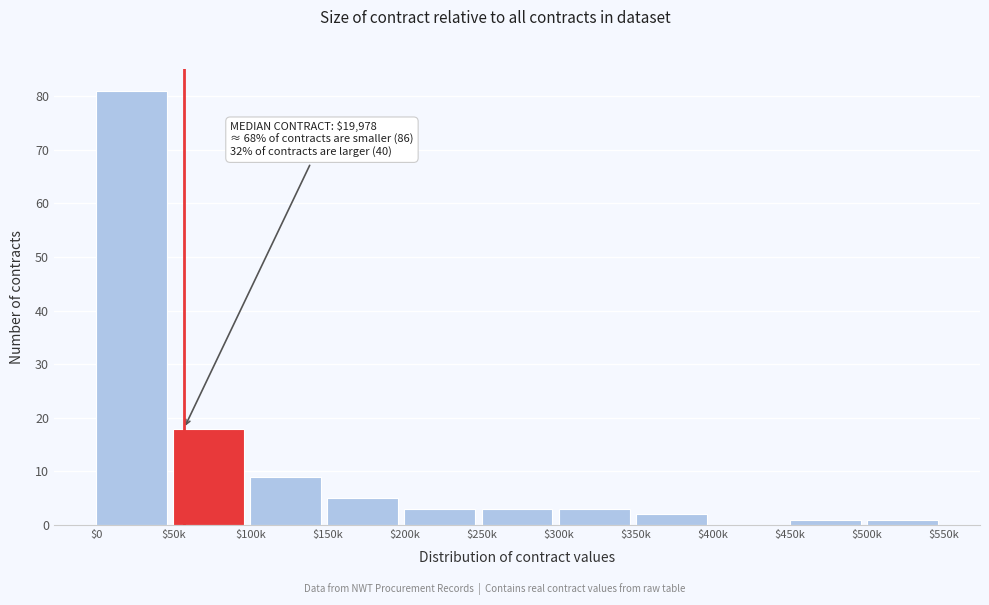

What is the sum of all values?

126